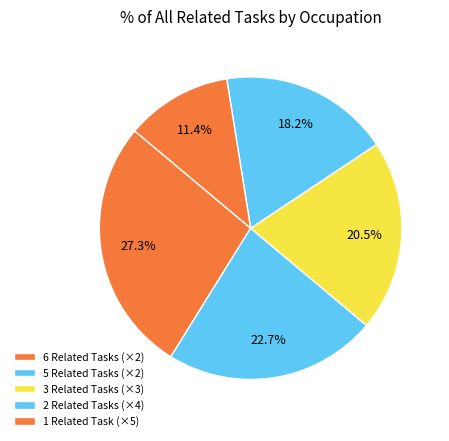

Is there a majority slice in this chart?

No